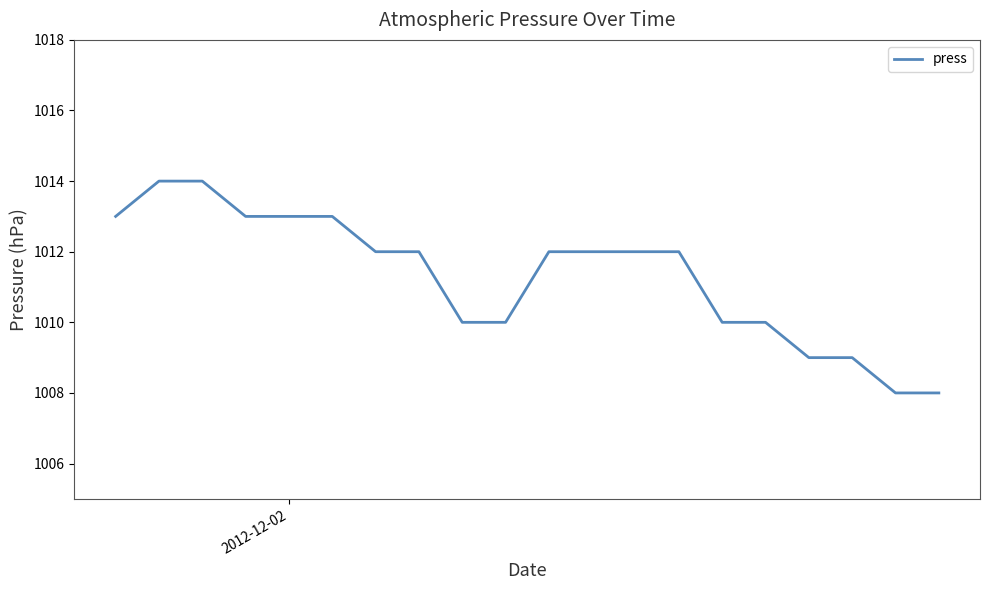

What is the difference between the maximum and minimum values?

6